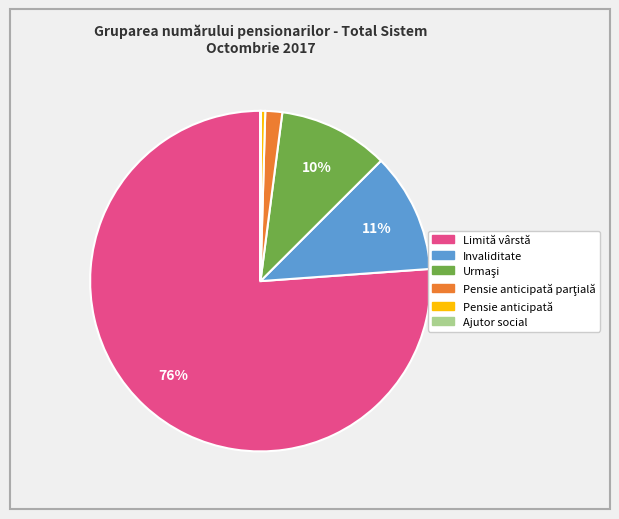

To the nearest percent, what is the average slice percentage?

17%